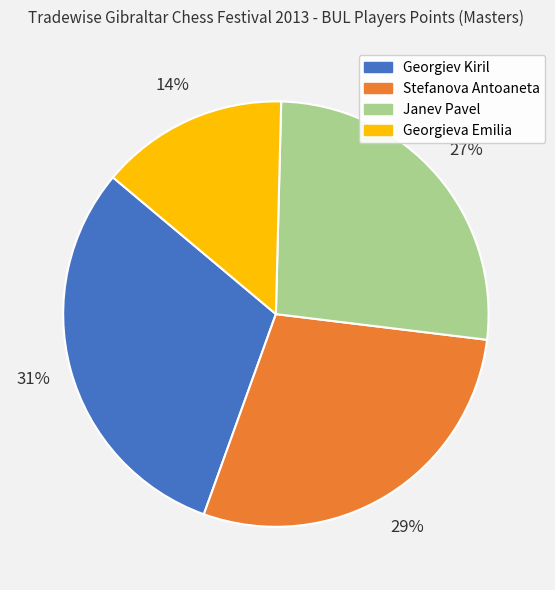

Is there a majority slice in this chart?

No